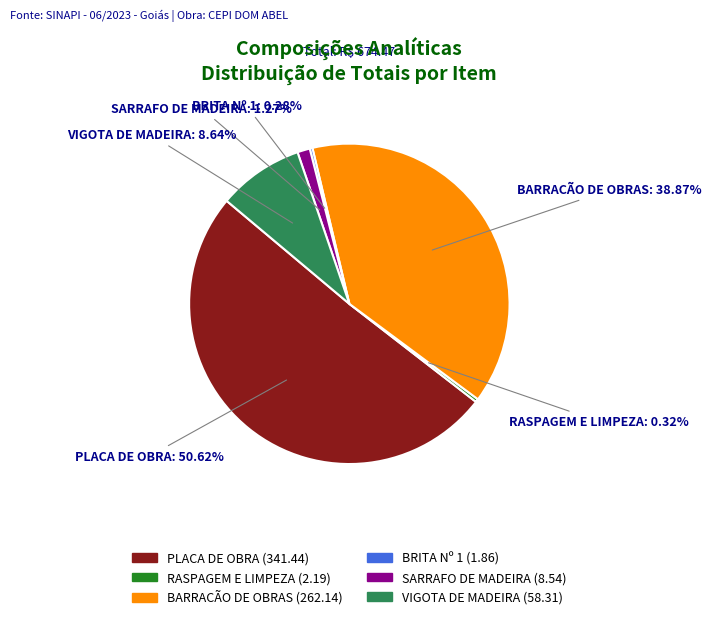

Is the sum of SARRAFO DE MADEIRA and RASPAGEM E LIMPEZA greater than half?

No